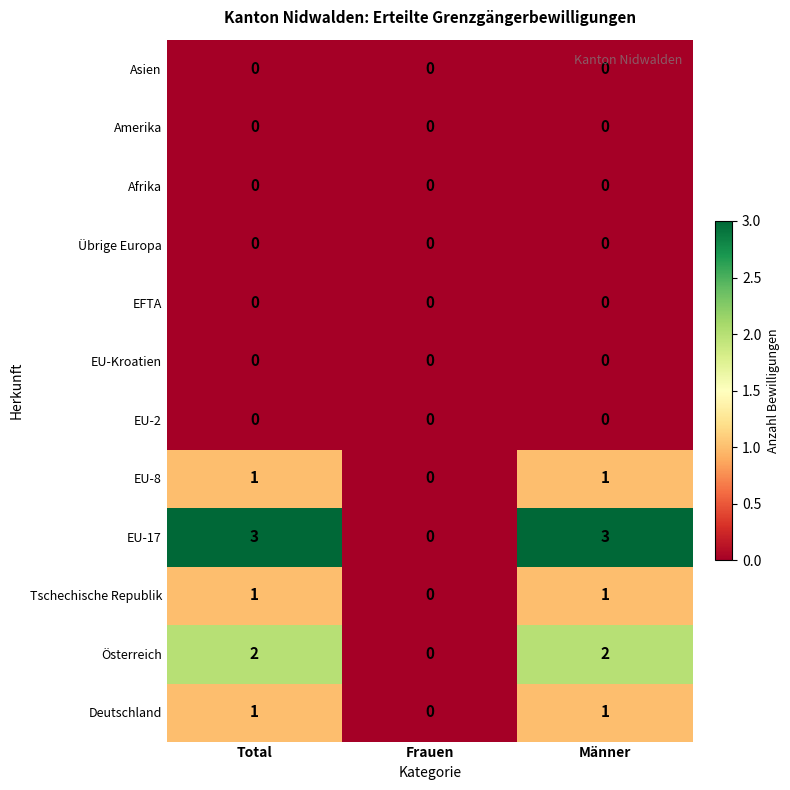

Which series has the widest spread of values?

EU-17